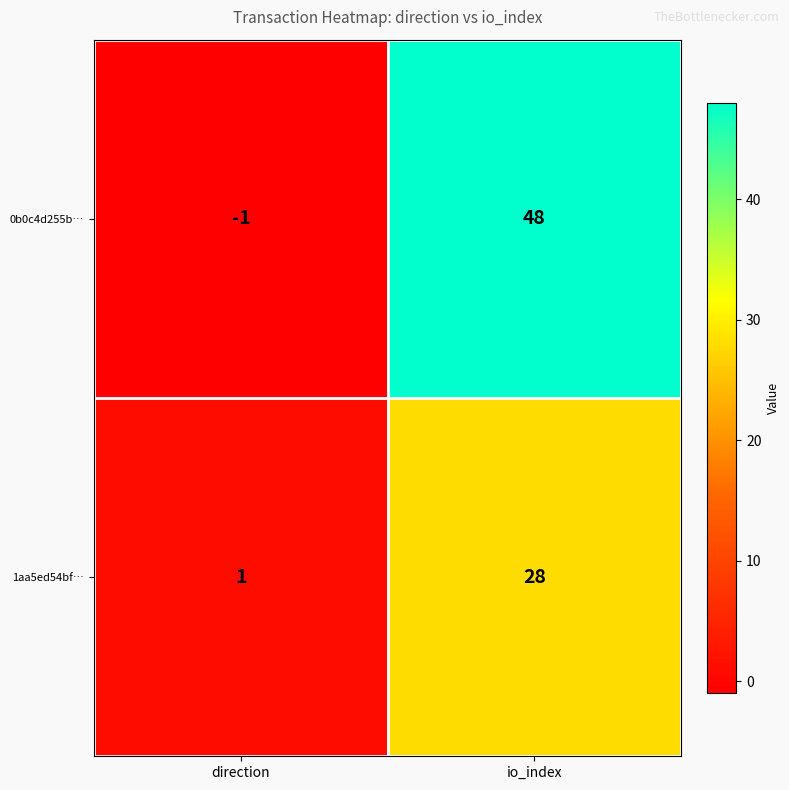

How many categories are shown in the chart?

2